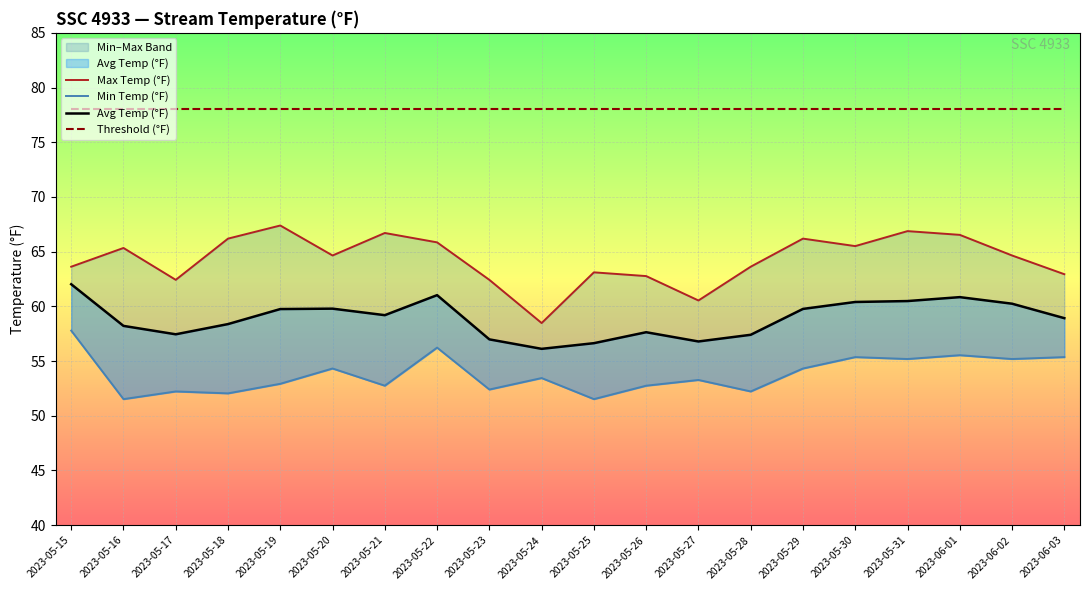

What is the value of the Avg Temp (°F) point at the 8th from the left?

61.0